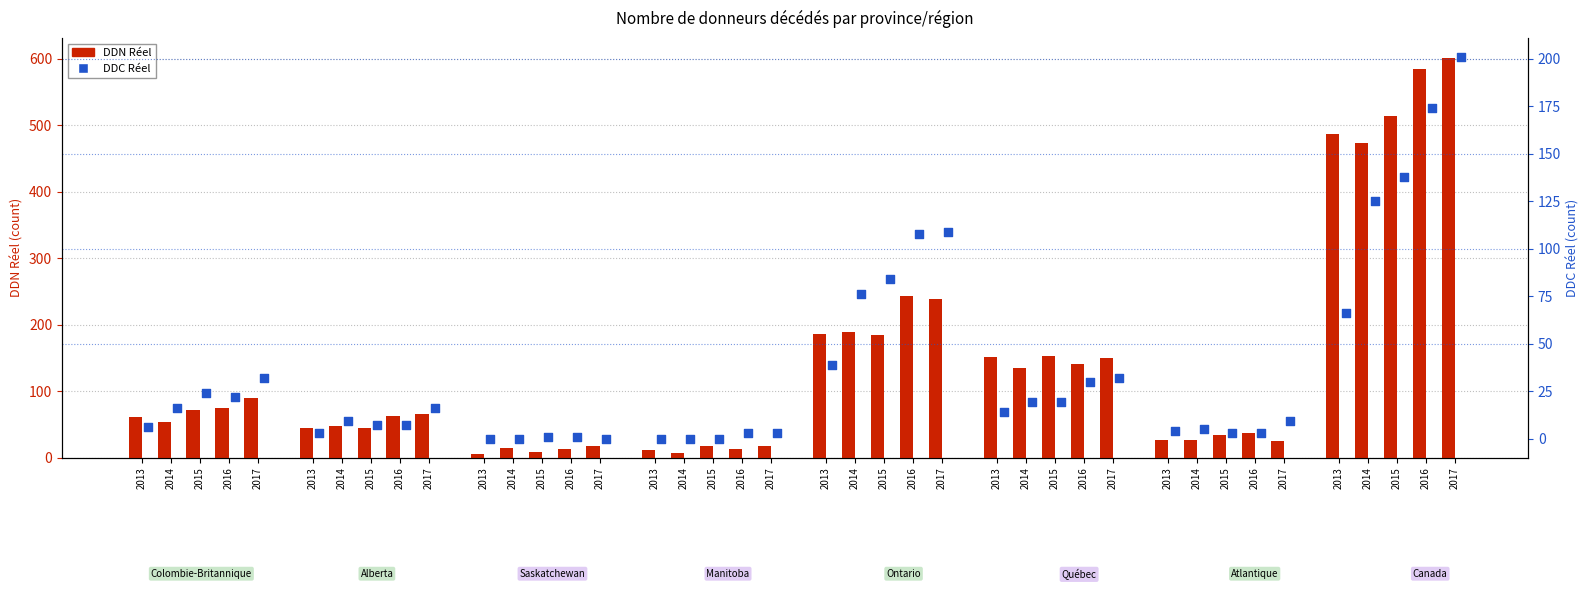

Which series reaches the maximum Y coordinate?

DDN Réel